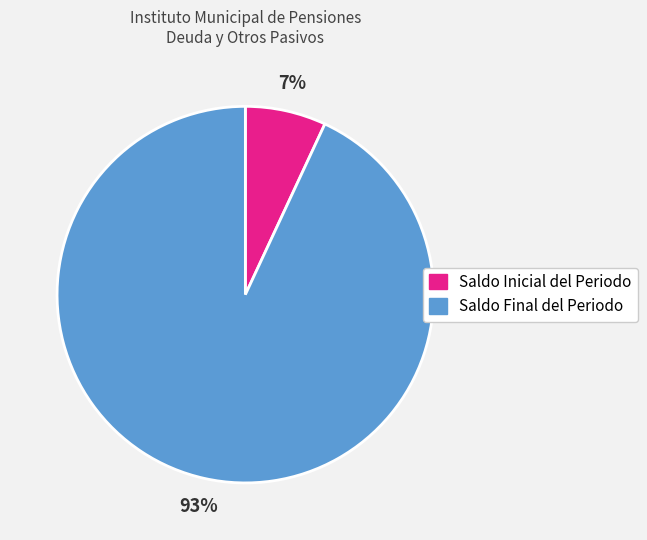

To the nearest percent, what is the average slice percentage?

50%